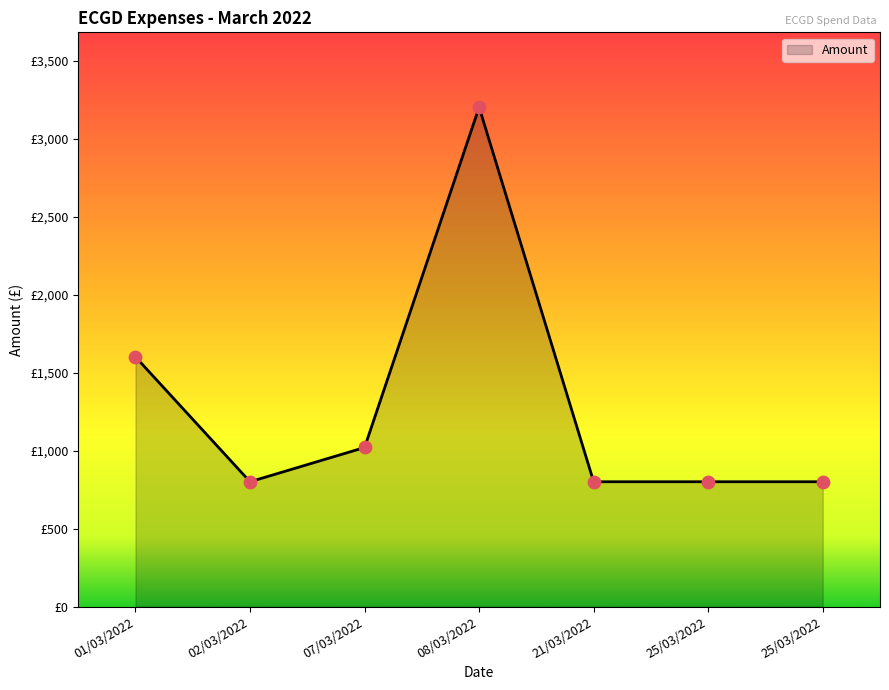

Which has a higher value, 25/03/2022 or 25/03/2022?

25/03/2022